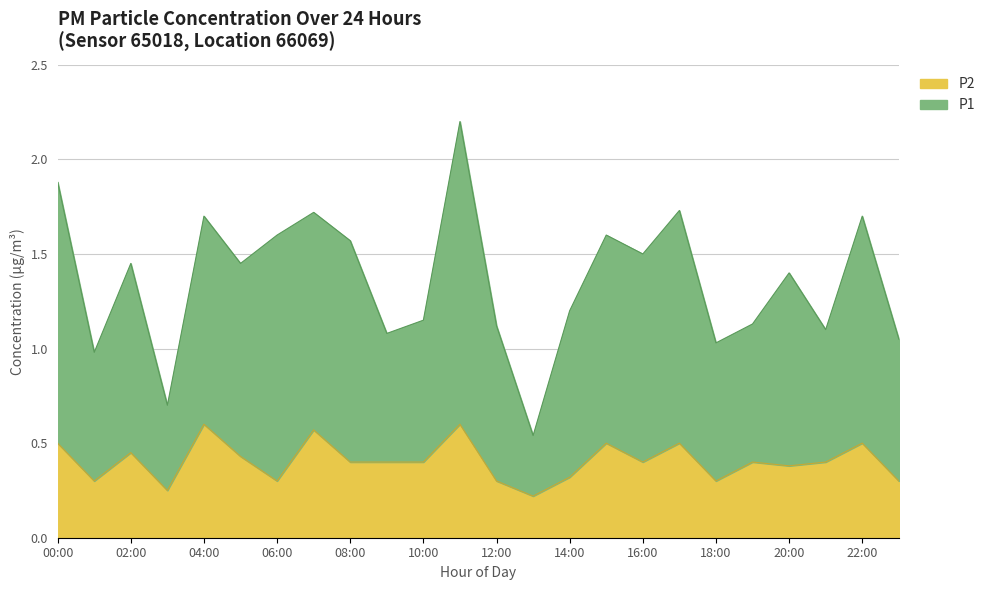

What is the value of the P1 point at the 8th from the left?

1.1